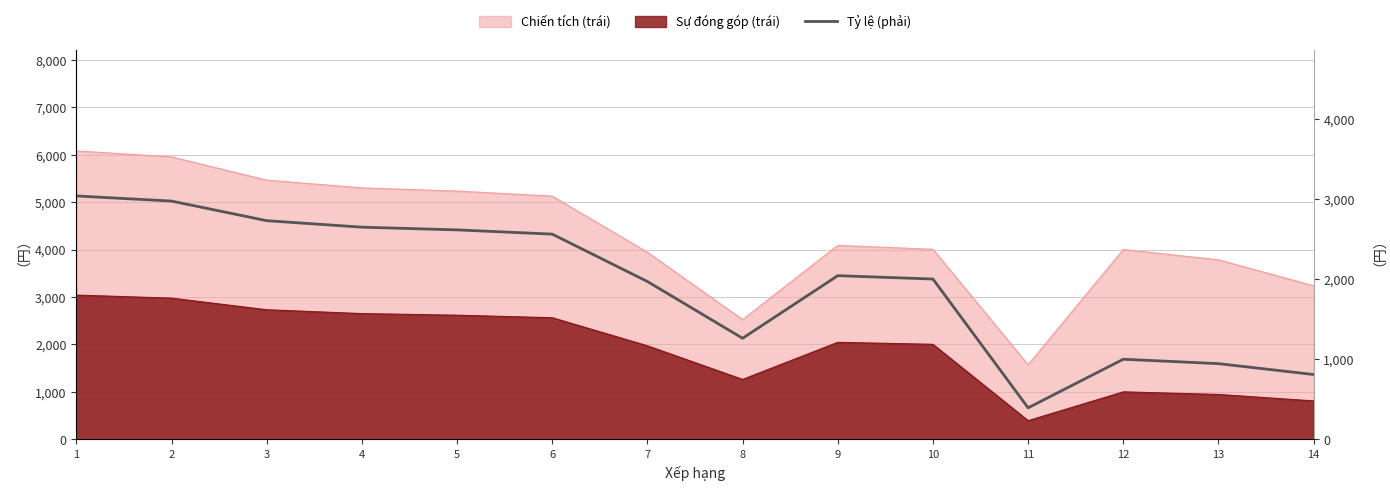

What value does the data have at 14?

809